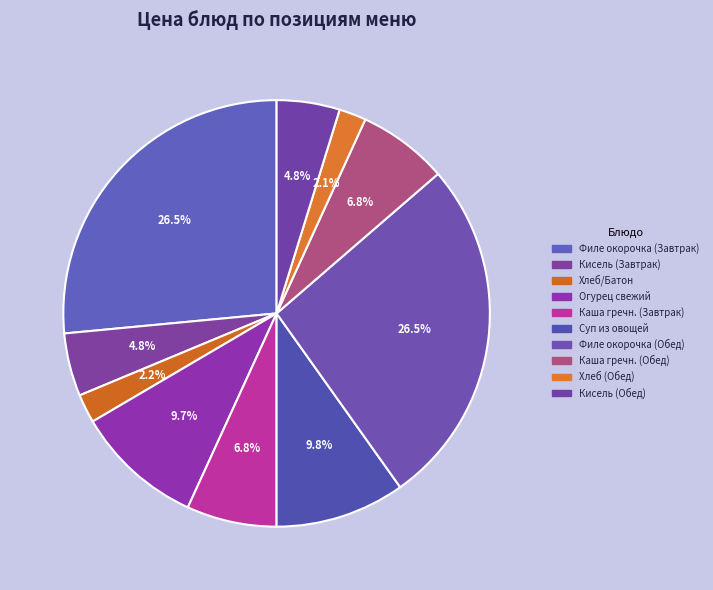

How much of the chart is everything except Хлеб (Обед)?

97.9%